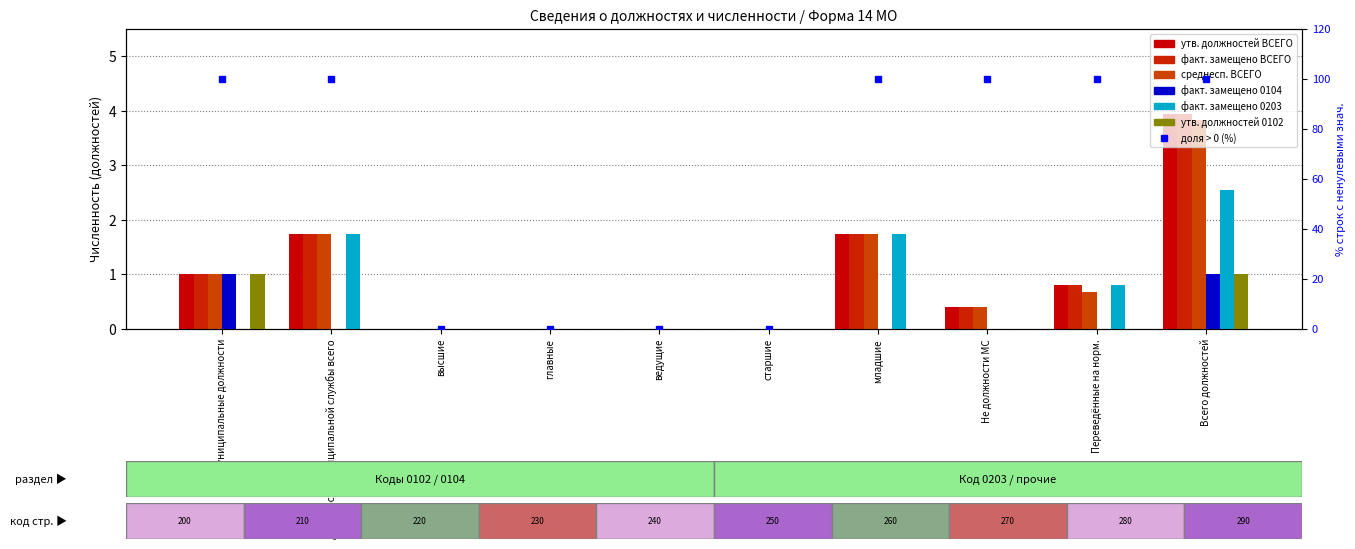

What is the total value across all series at младшие?

7.0